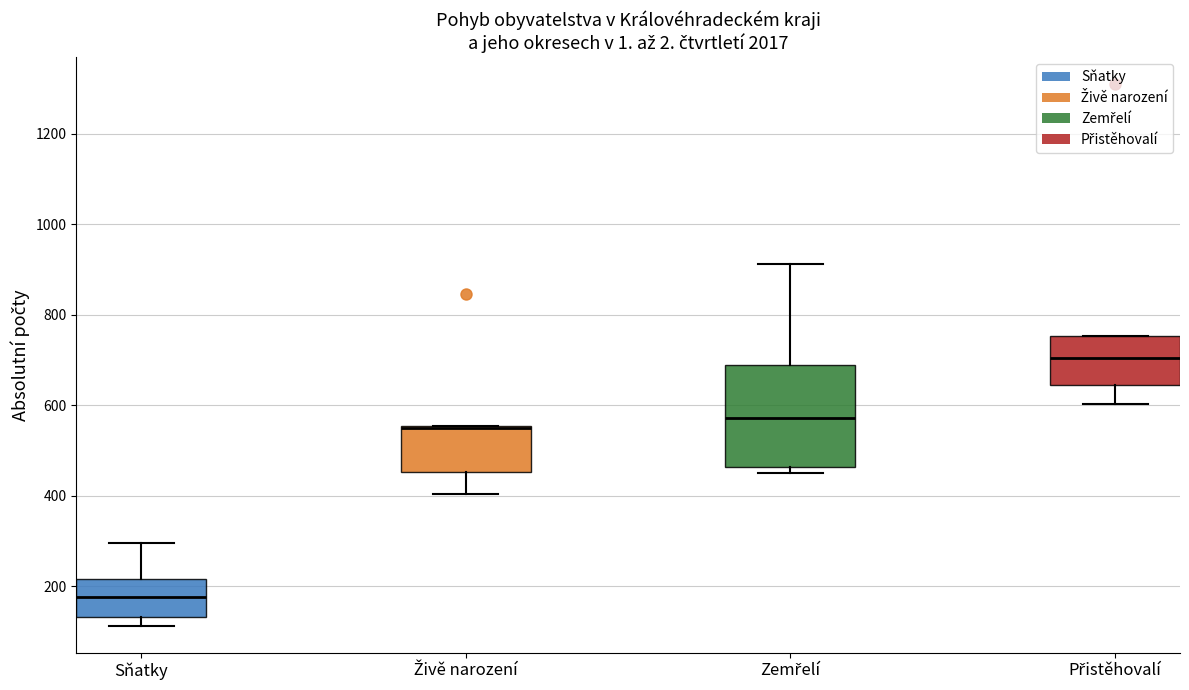

Reading left to right, transcribe this box plot: for each box, give where its median line is, the range the box spans, and where its two whiskers end, as read against the y-axis. The values are not printed on the chart, so give them approximately, as read against the axis.

Sňatky: median 180, box 140 to 220, whiskers 120 to 300
Živě narození: median 560 (drawn on the box's upper edge), box 460 to 560, whiskers 400 to 560
Zemřelí: median 580, box 460 to 700, whiskers 460 (just below the box's lower edge) to 920
Přistěhovalí: median 700, box 640 to 760, whiskers 600 to 760